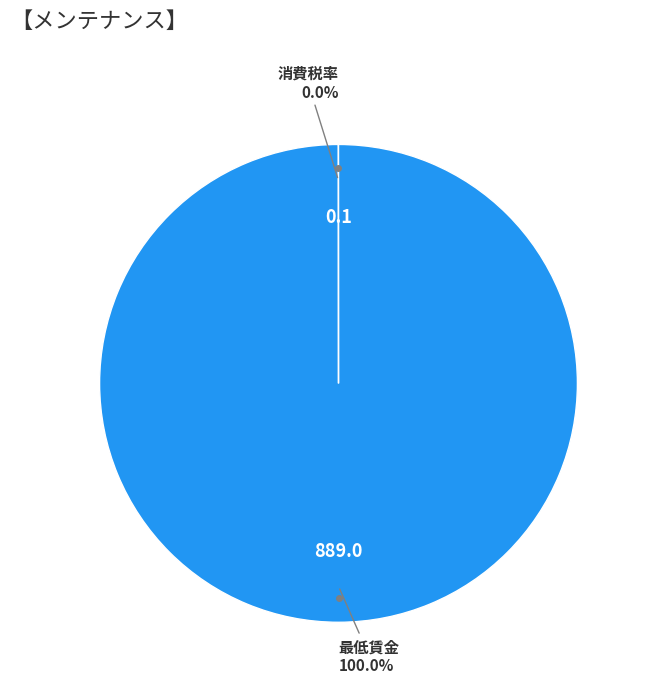

Is there a majority slice in this chart?

Yes